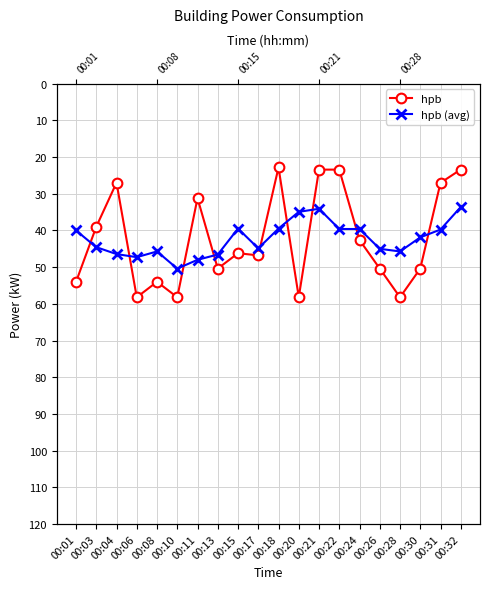

Which series has the largest total across all categories?

hpb (avg)